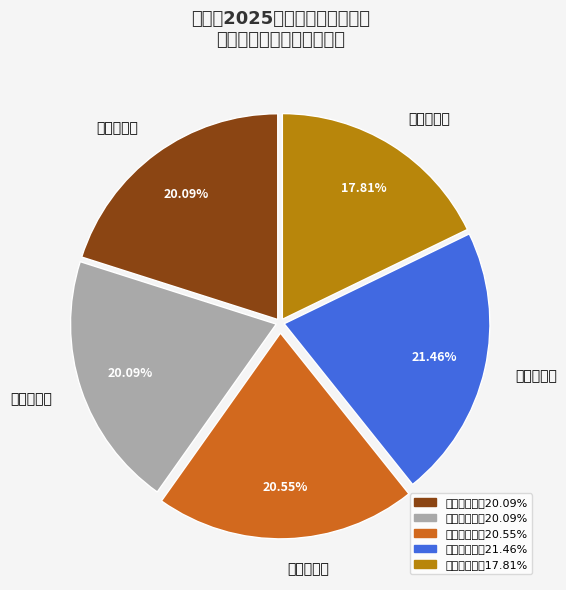

What is the change in value from 第二候考室 to 第四候考室?

+5